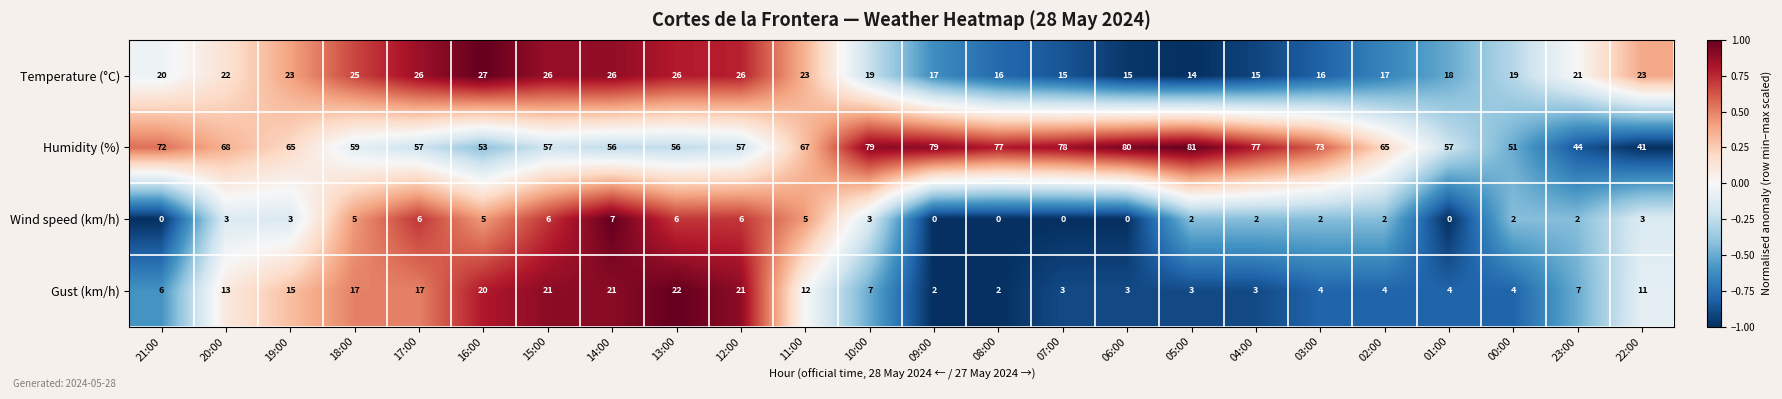

Which series changed the most between 21:00 and 16:00?

Humidity (%)